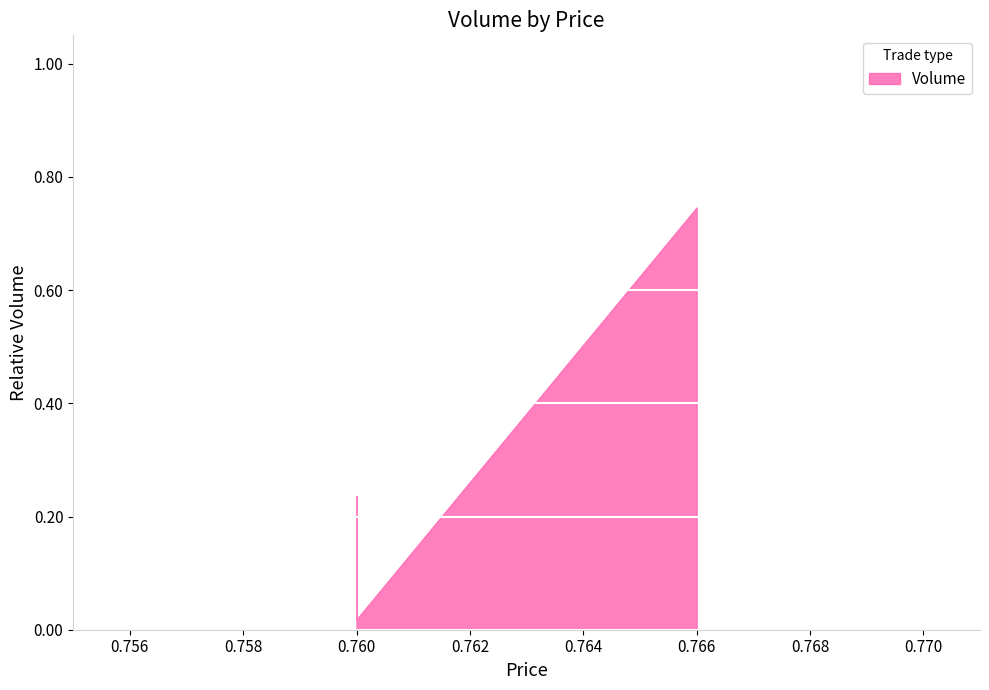

True or false: the data shows 86 at 0.76.

False